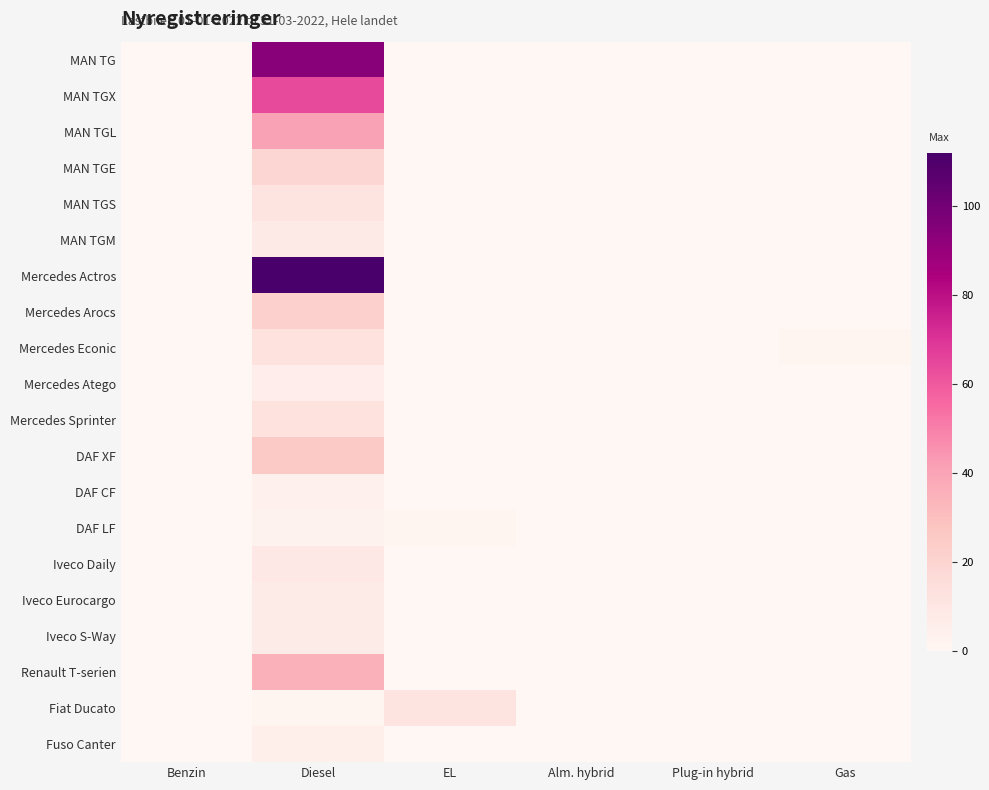

Which has a higher value, EL or Alm. hybrid?

EL